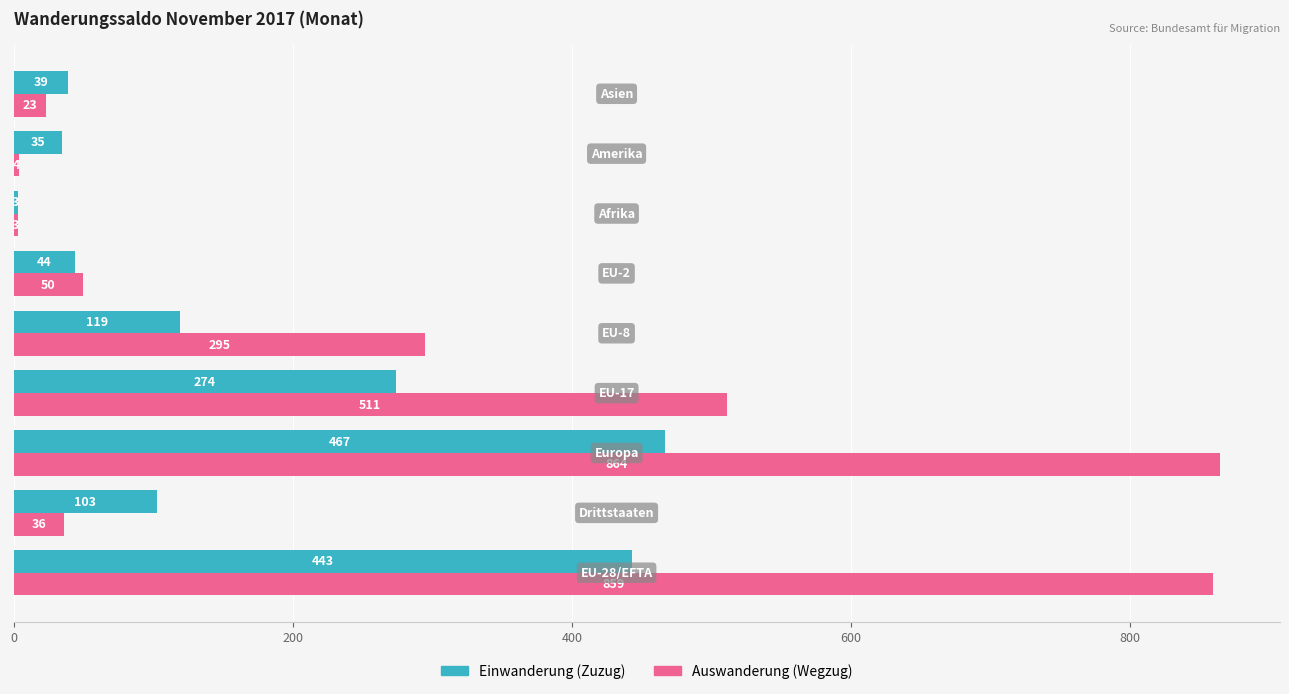

Rank the series by their maximum value, from lowest to highest.

Einwanderung (Zuzug), Auswanderung (Wegzug)